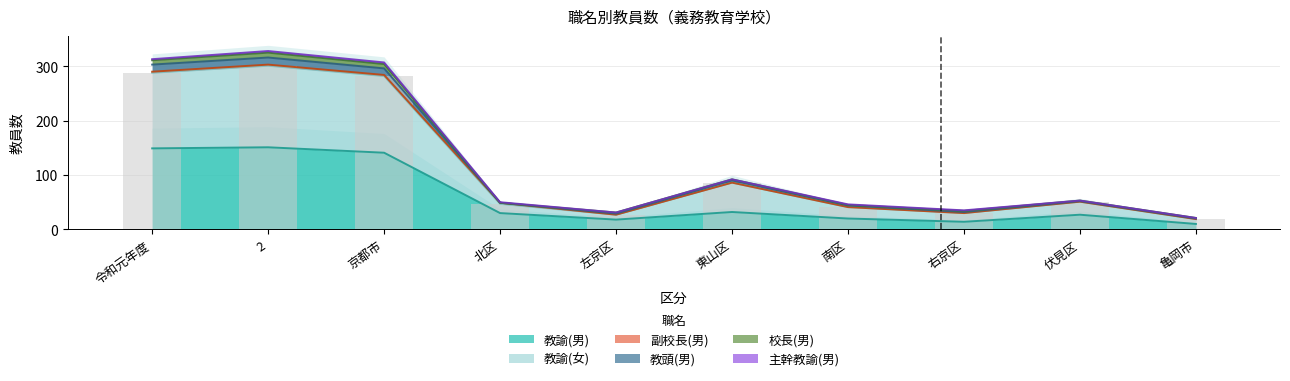

What is the label of the 7th bar from the right?

北区